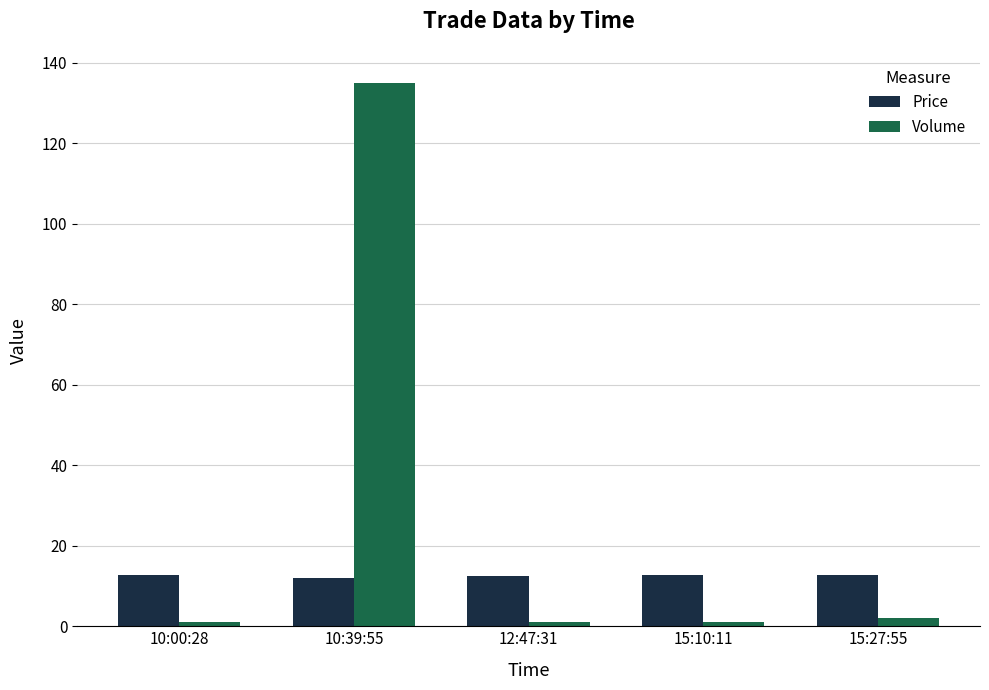

Which series has the widest spread of values?

Volume